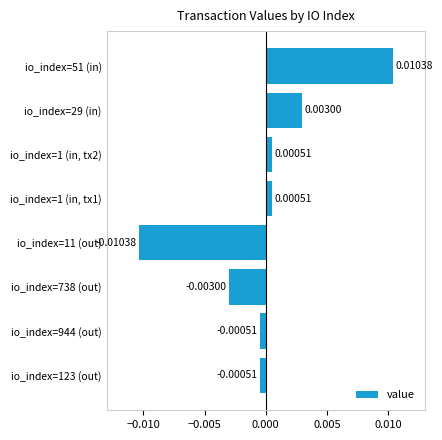

Between io_index=1 (in, tx2) and io_index=738 (out), which is larger?

io_index=1 (in, tx2)